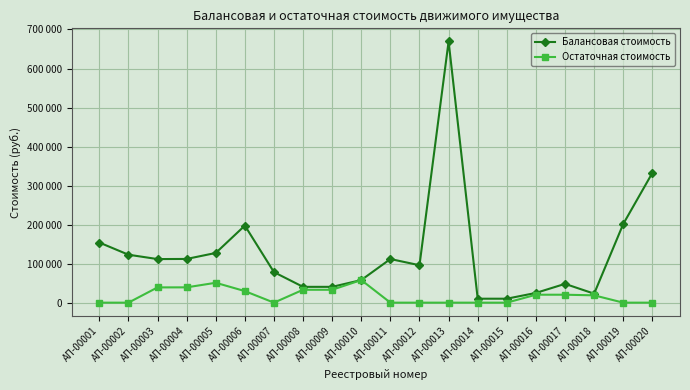

Does the chart have visible grid lines?

Yes